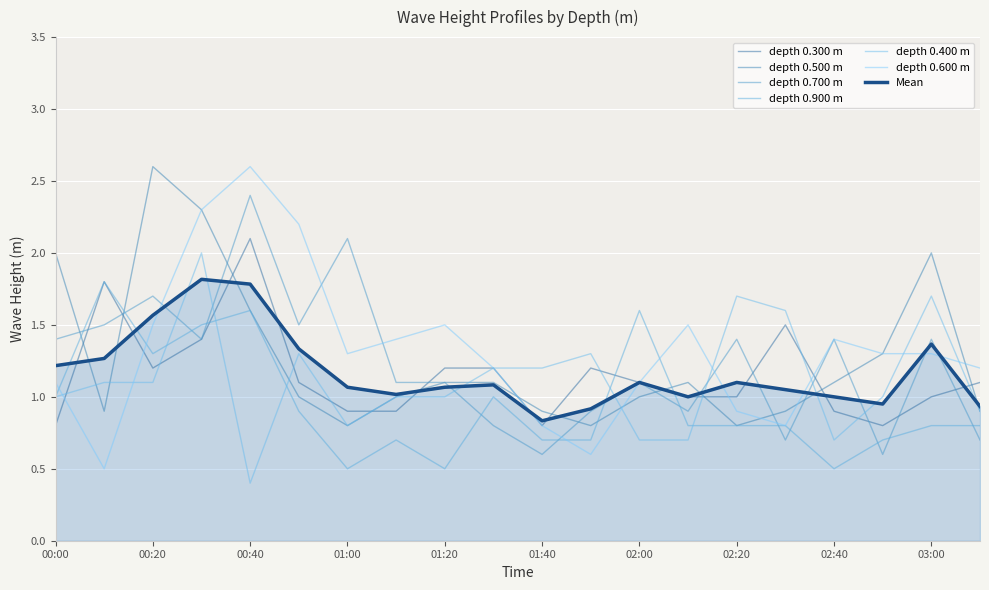

Which category has the highest value across all series?

00:20